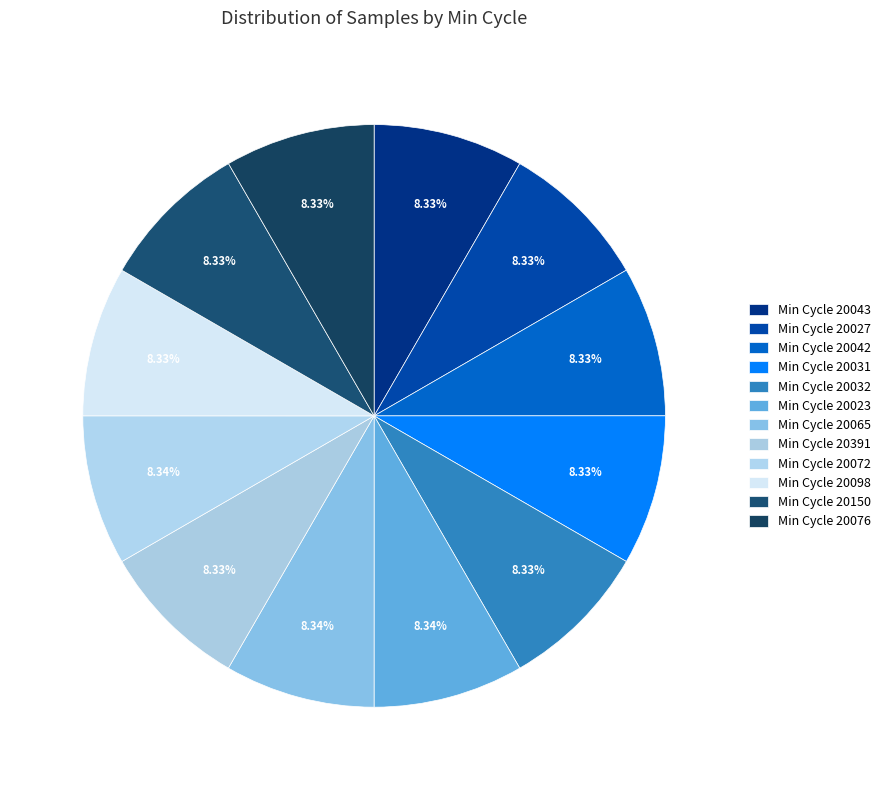

How many segments does this pie chart have?

12